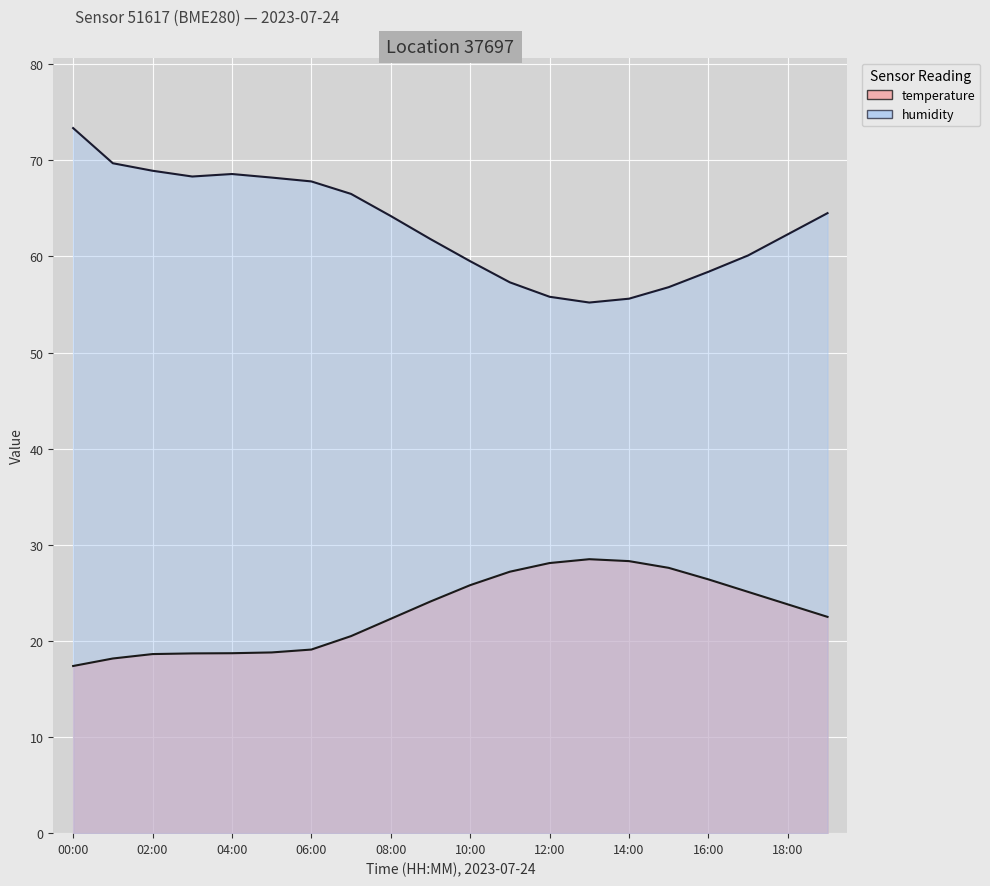

True or false: humidity has more than 2 interior local peaks.

False